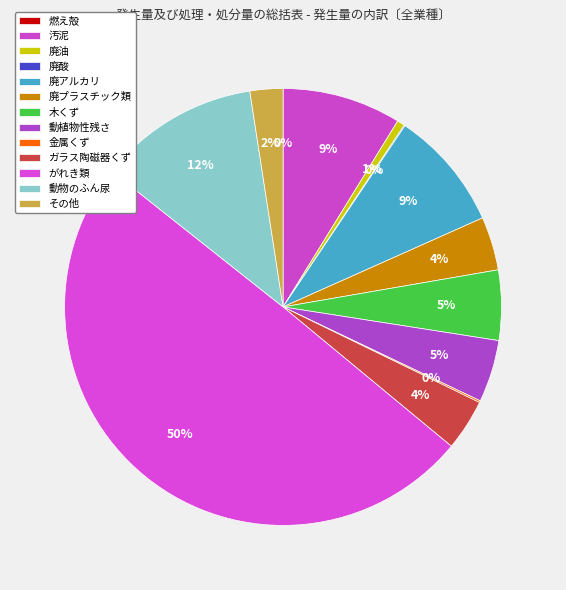

Does 木くず account for over 50% of the chart?

No